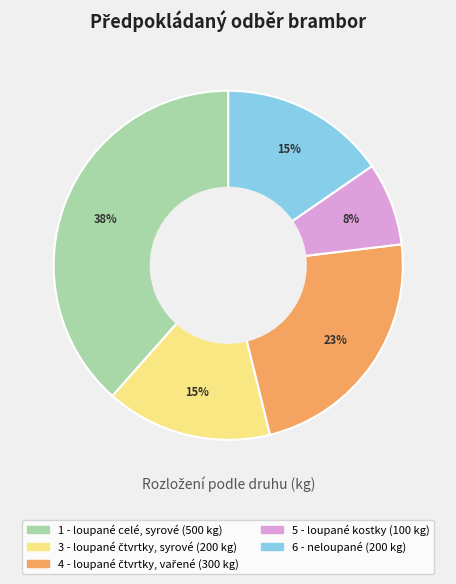

To the nearest percent, what portion does 6 - neloupané represent?

15%